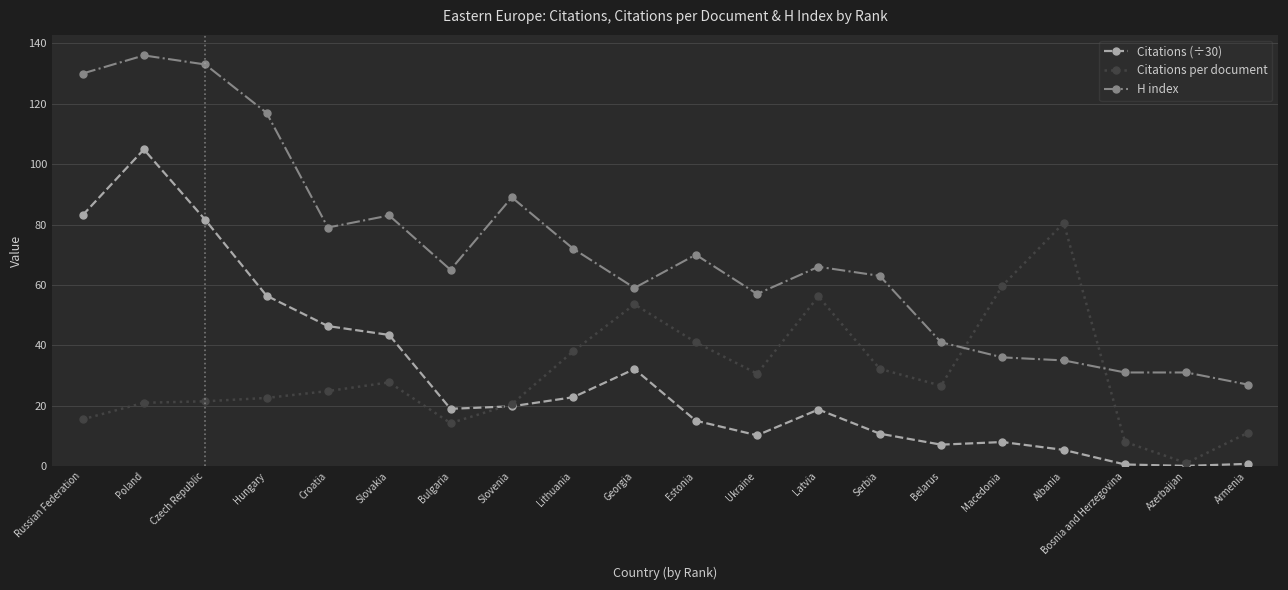

True or false: Citations (÷30) and H index cross at least once.

False